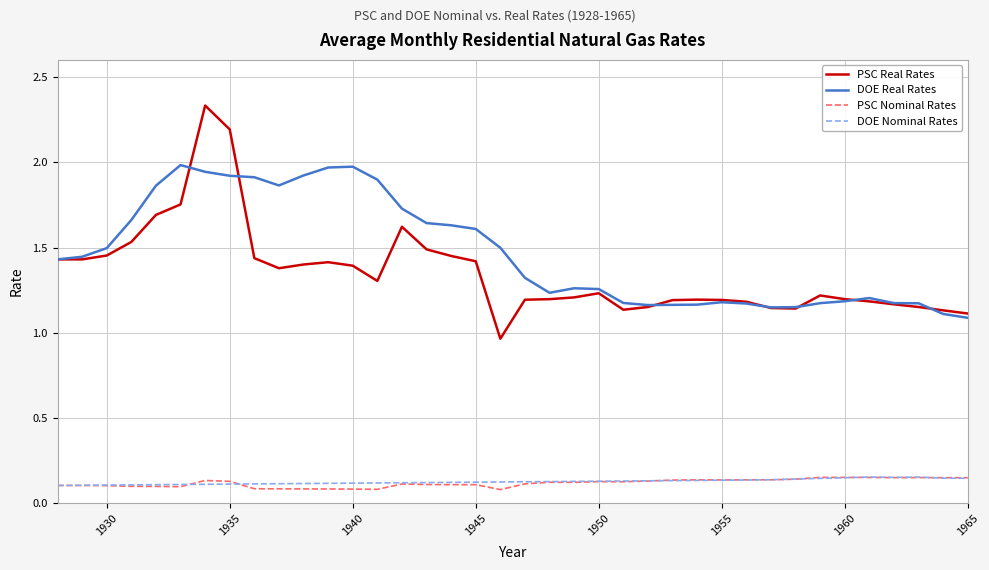

True or false: PSC Real Rates and DOE Nominal Rates intersect in this chart.

False